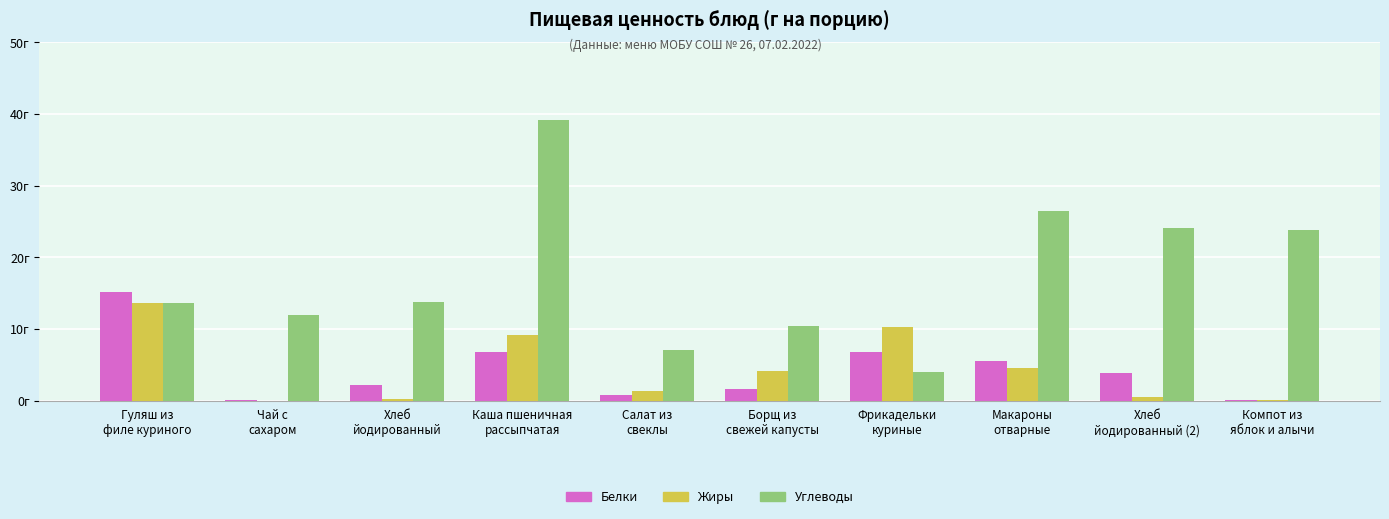

What are all the series names shown in the legend?

Белки, Жиры, Углеводы